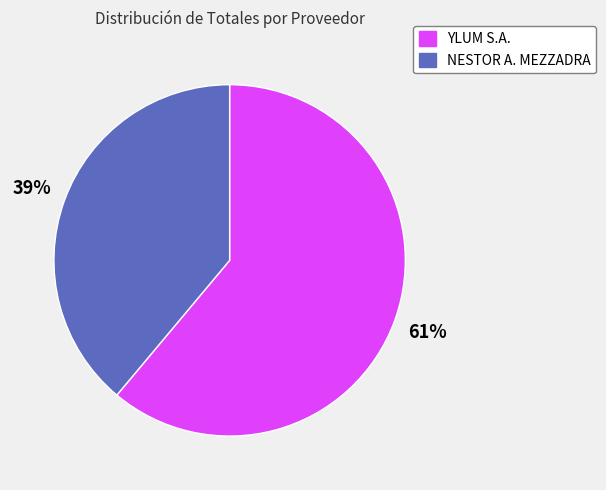

To the nearest percent, what is the combined percentage of YLUM S.A. and NESTOR A. MEZZADRA?

100%